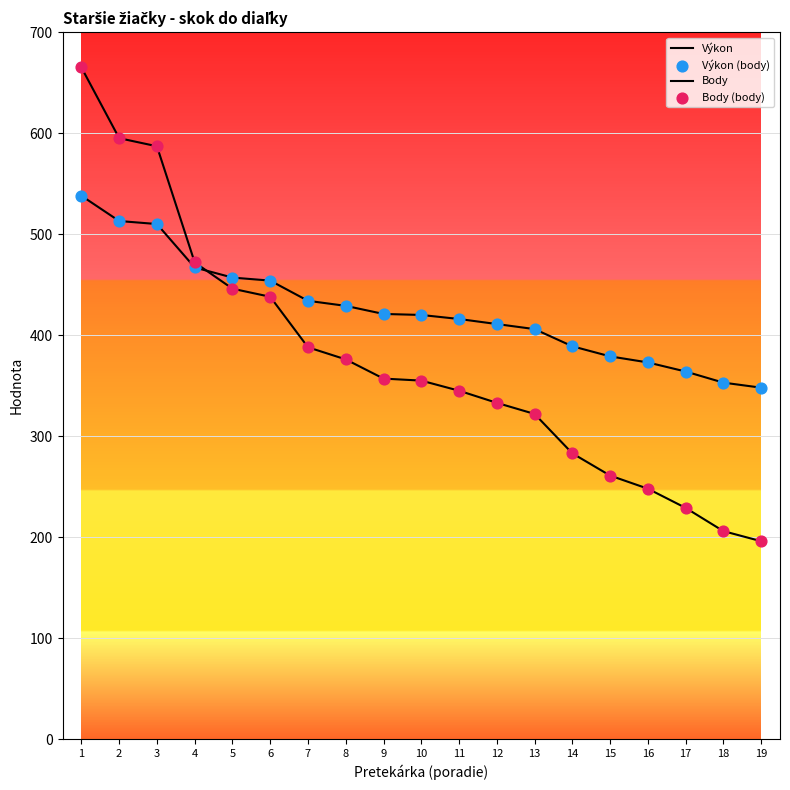

At which category is the sum across all series the highest?

1